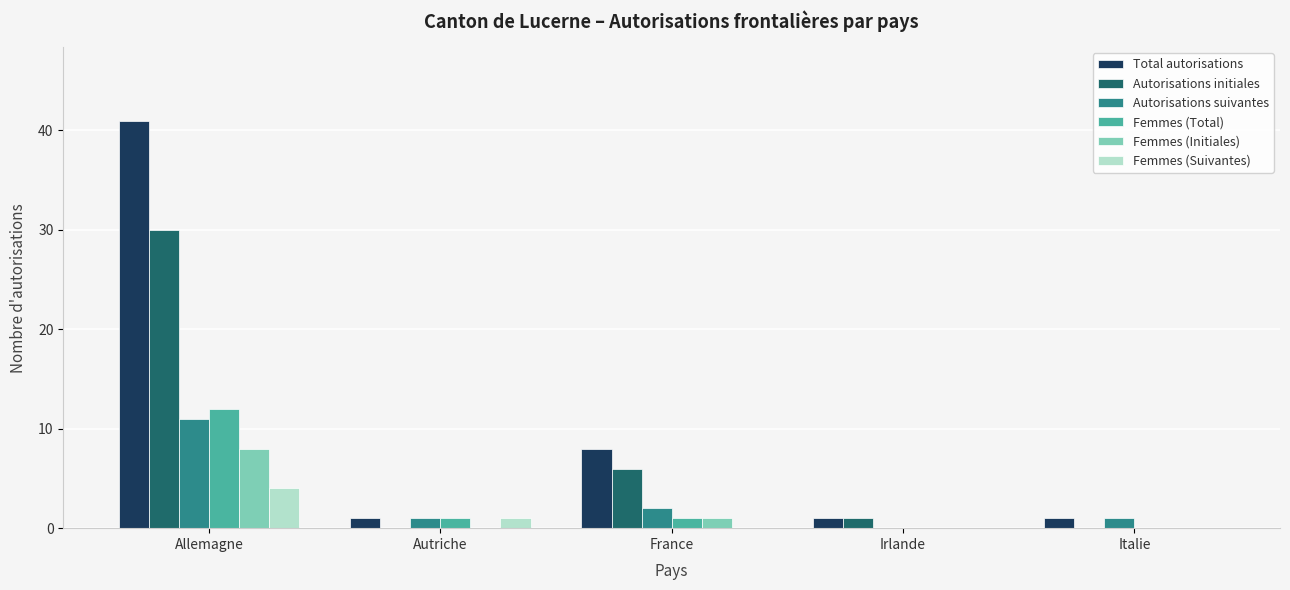

What is the maximum value for Femmes (Suivantes)?

4